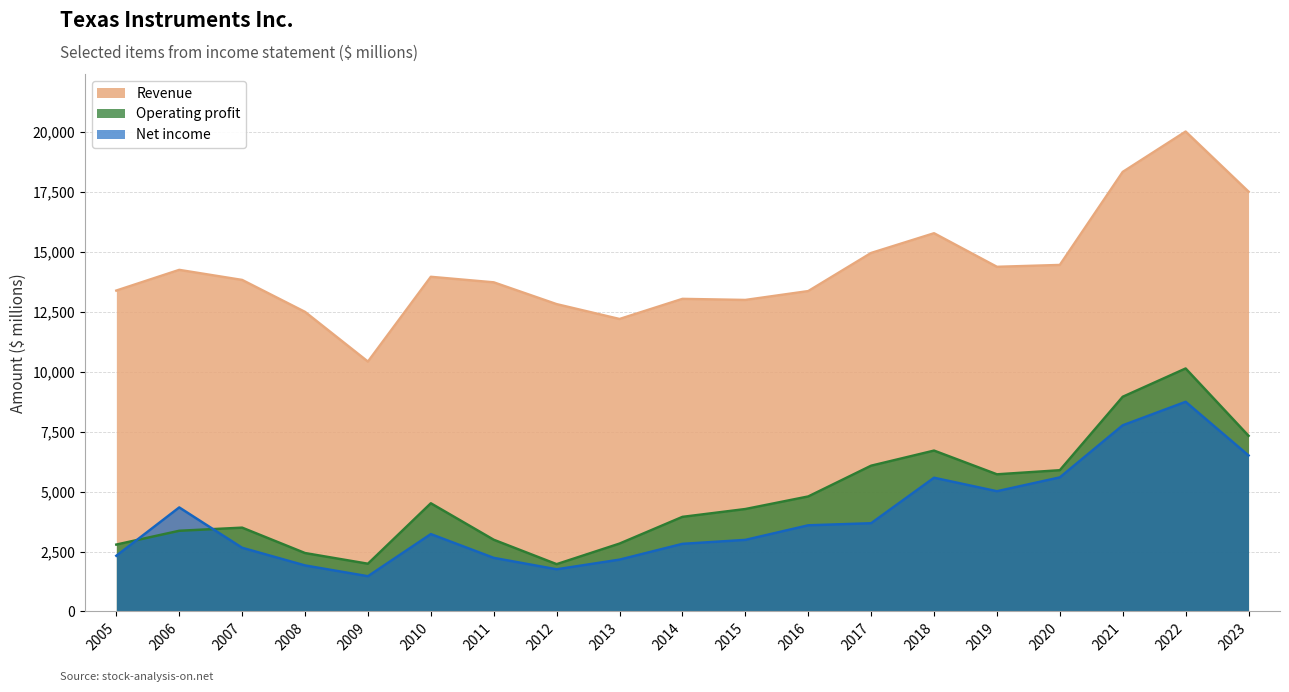

How many data points in Net income are above 3228?

9